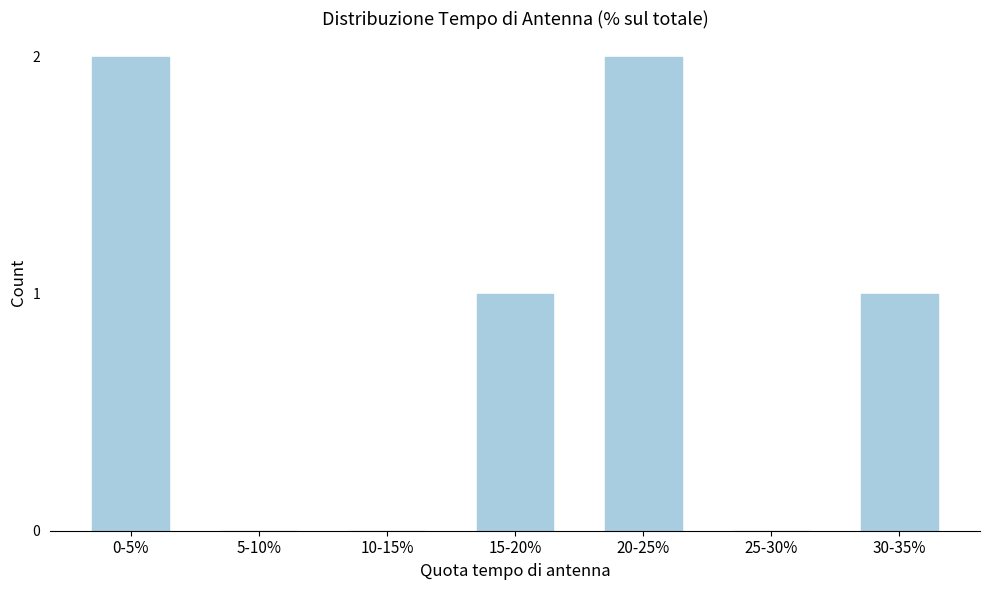

Reading left to right, what are all the values shown in this chart?

0-5%=2	5-10%=0	10-15%=0	15-20%=1	20-25%=2	25-30%=0	30-35%=1